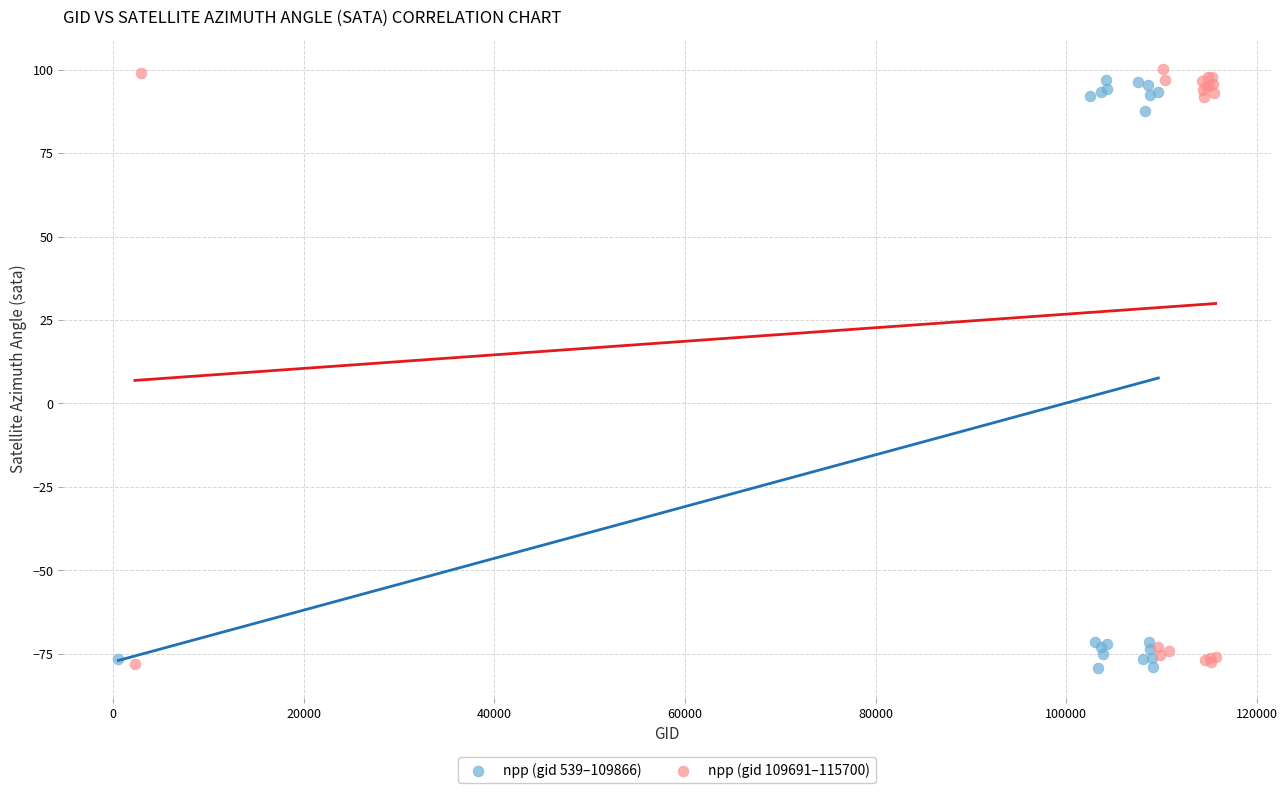

Which series has the widest spread of Y values?

npp (gid 109691–115700)